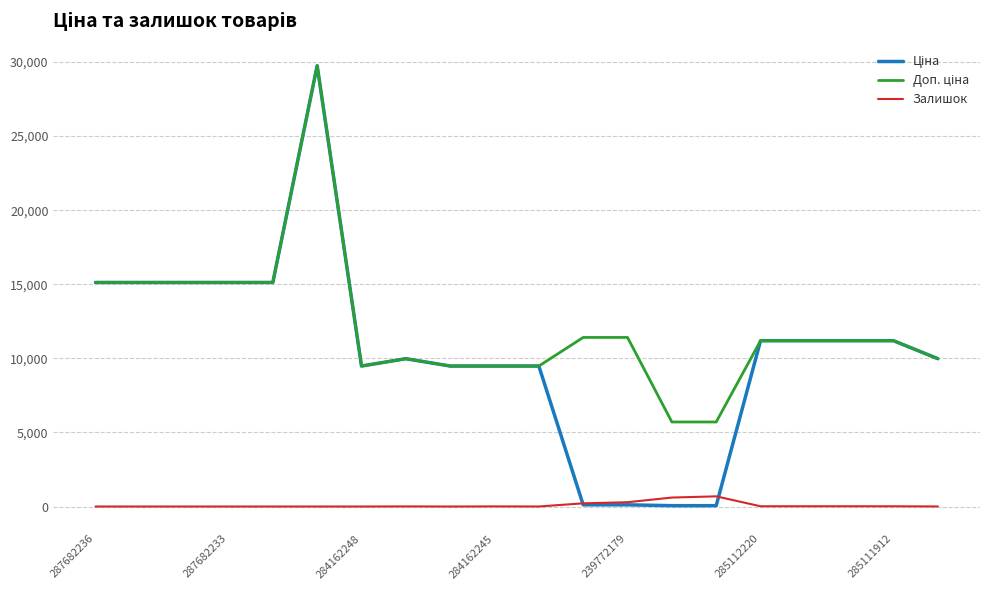

Does the chart display data point markers on the line(s)?

No